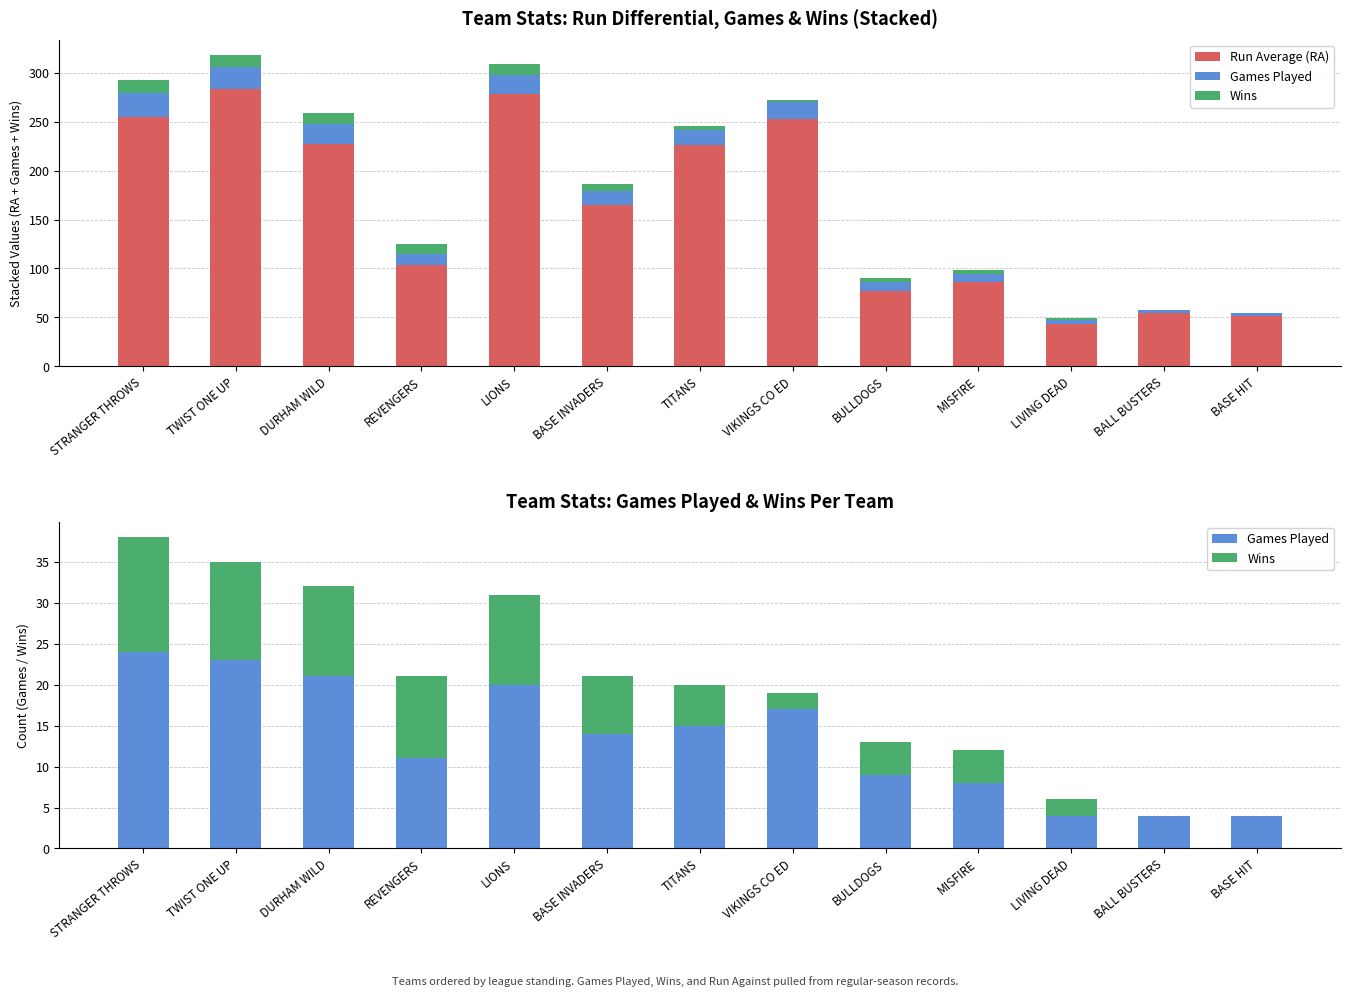

Where does the Wins series first go above 5?

STRANGER THROWS